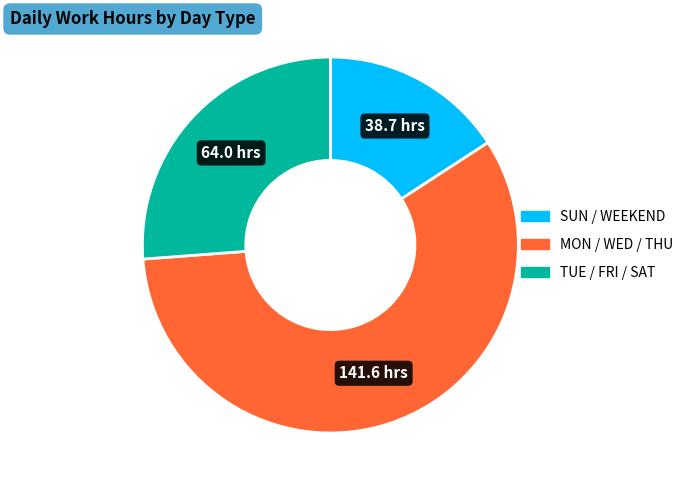

Is there a majority slice in this chart?

Yes